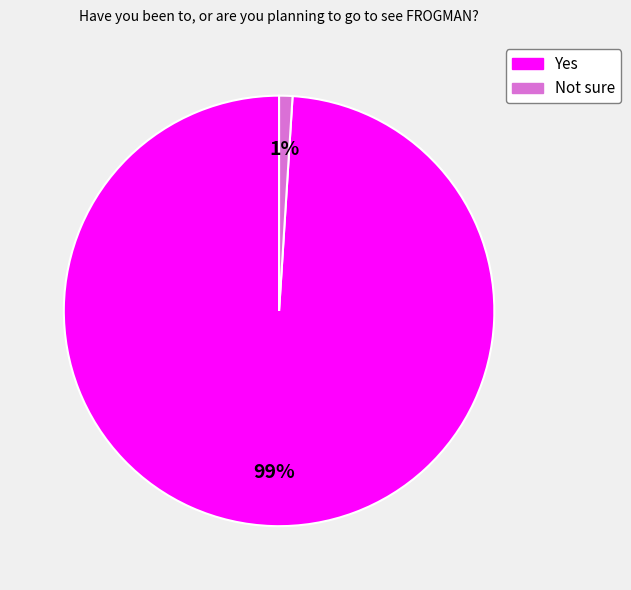

To the nearest percent, what is the average slice percentage?

50%